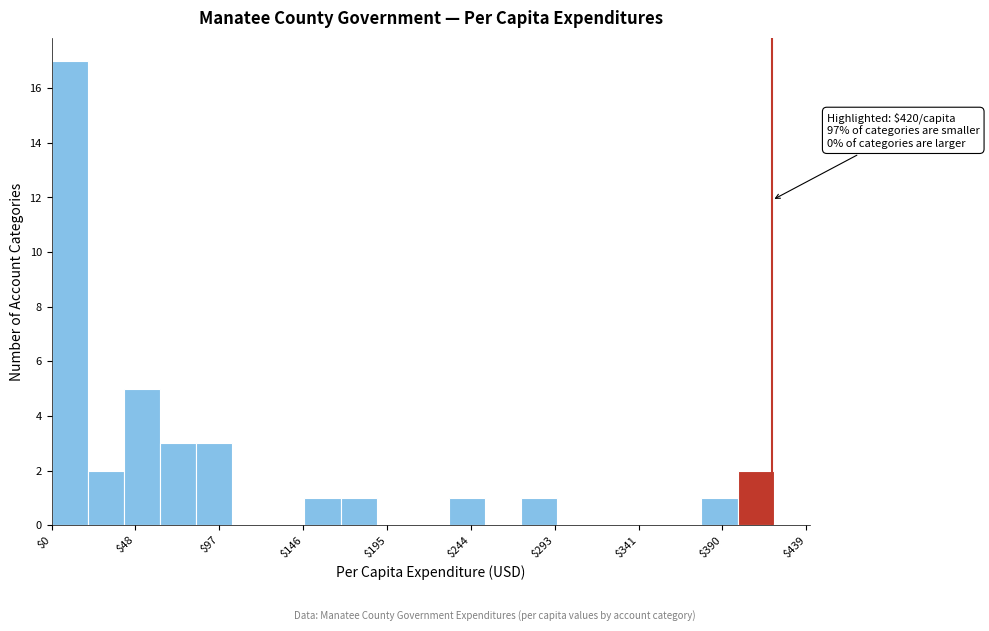

Over which range of the x-axis is the bar tallest?

0 to 20